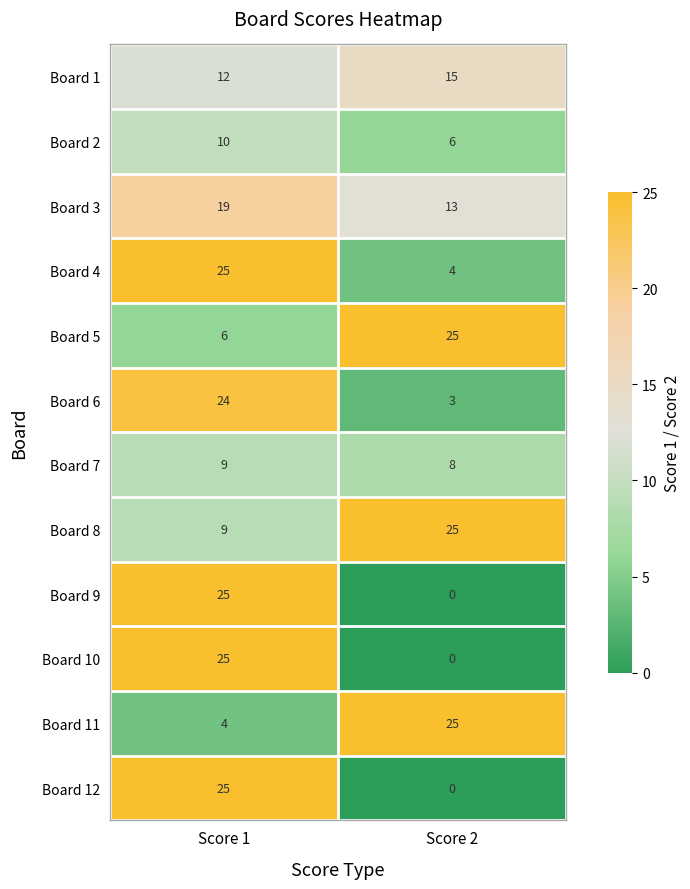

True or false: Board 3 has a value of 19 at Score 1.

True